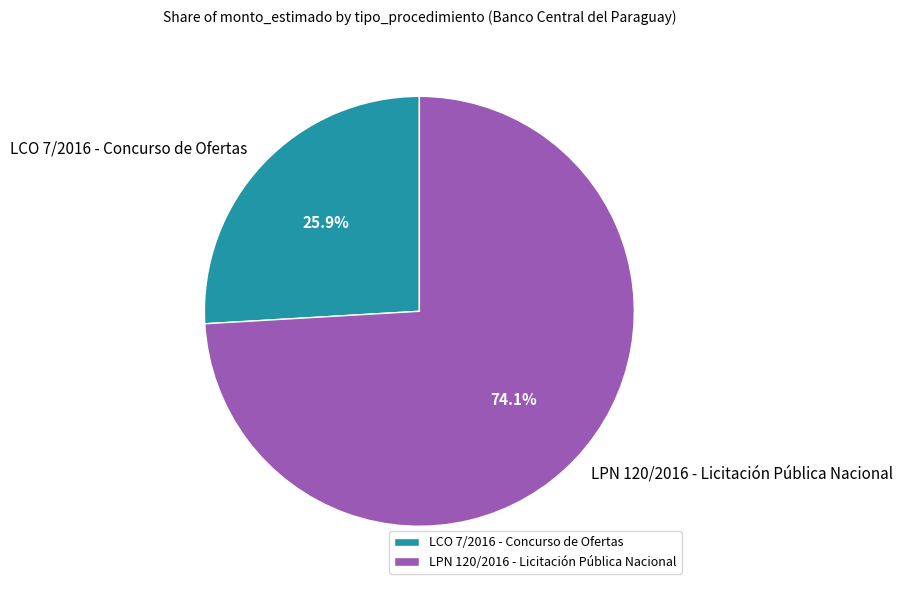

Is there any slice that represents more than half of the pie?

Yes